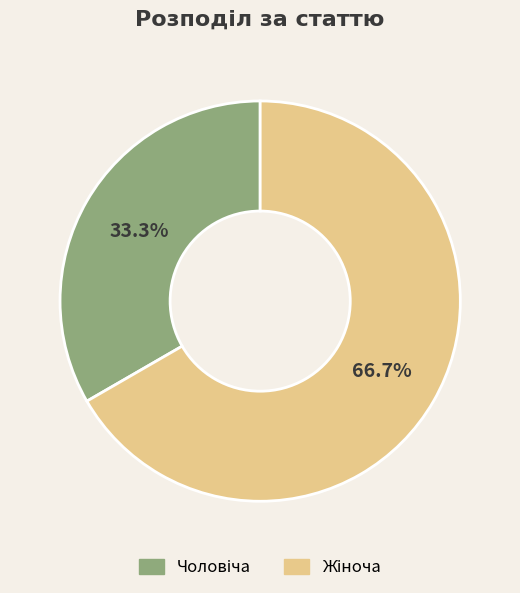

Is there a majority slice in this chart?

Yes